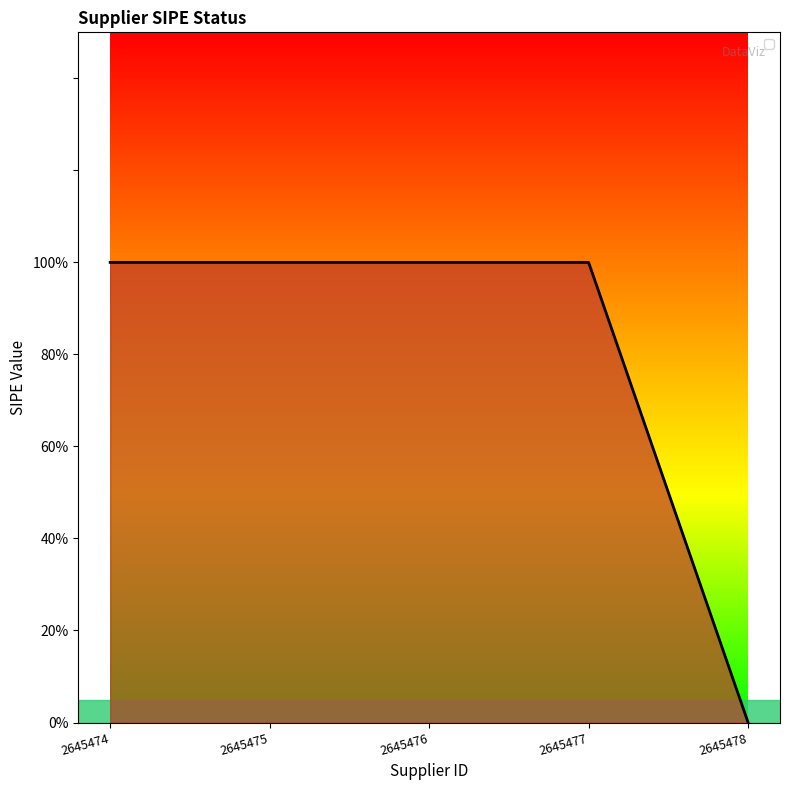

What is the value of the 2nd point from the left?

1